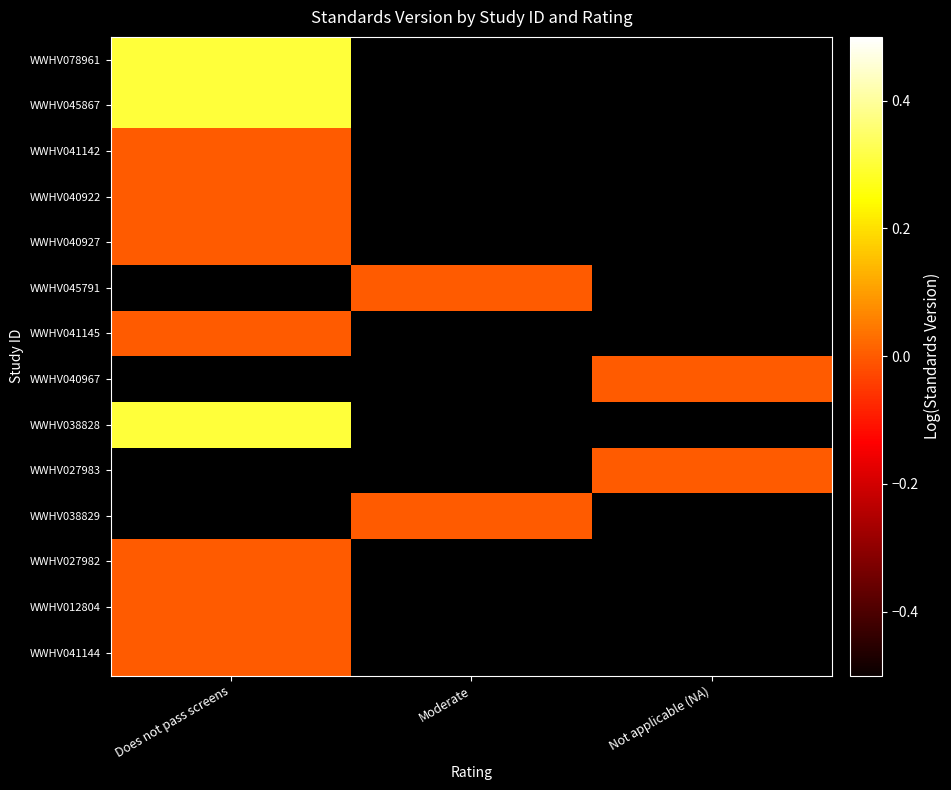

How many series are shown in this chart?

14